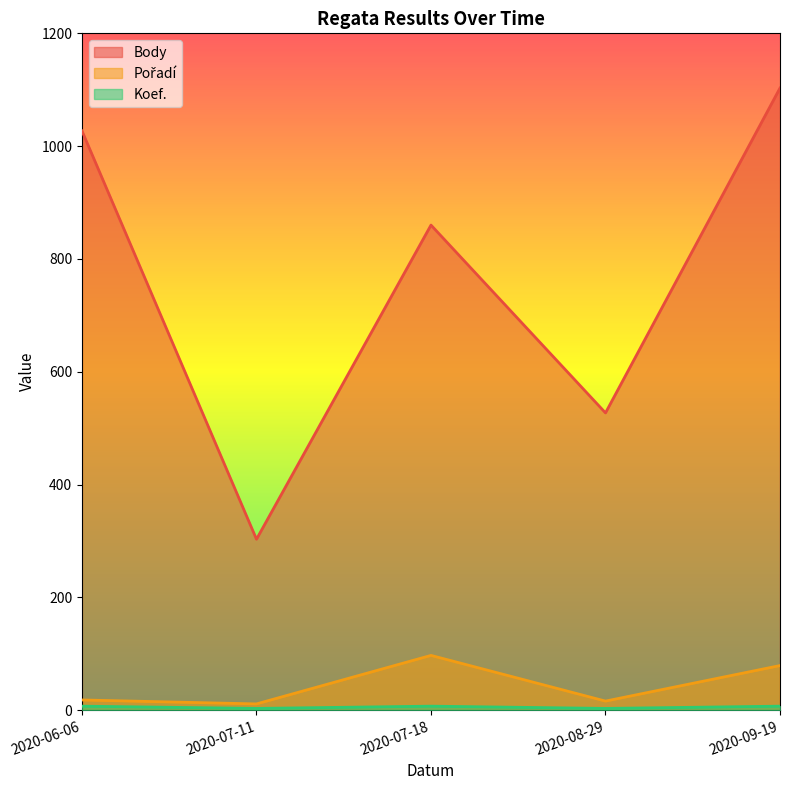

Between 2020-07-18 and 2020-09-19, which series saw the biggest shift?

Body